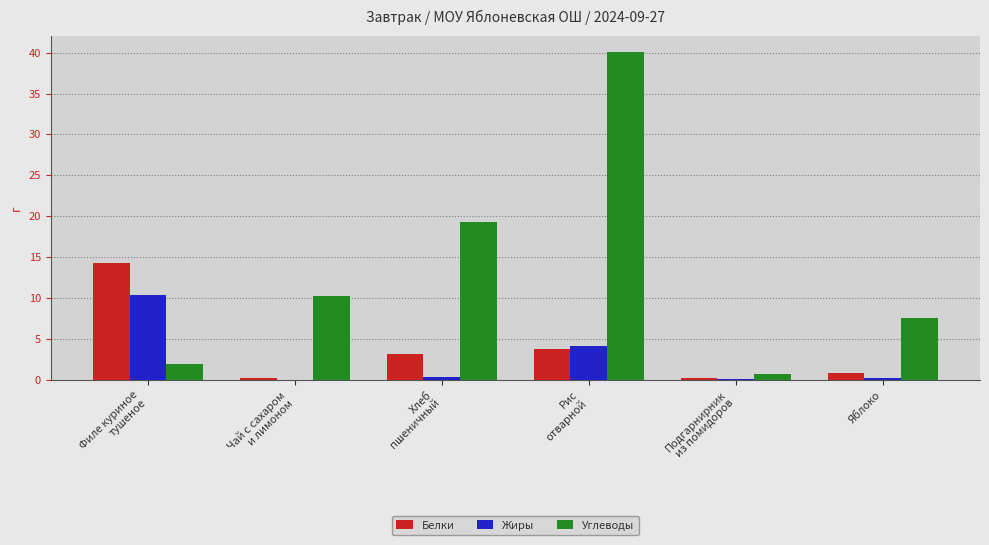

What is the sum of all Белки values?

22.6